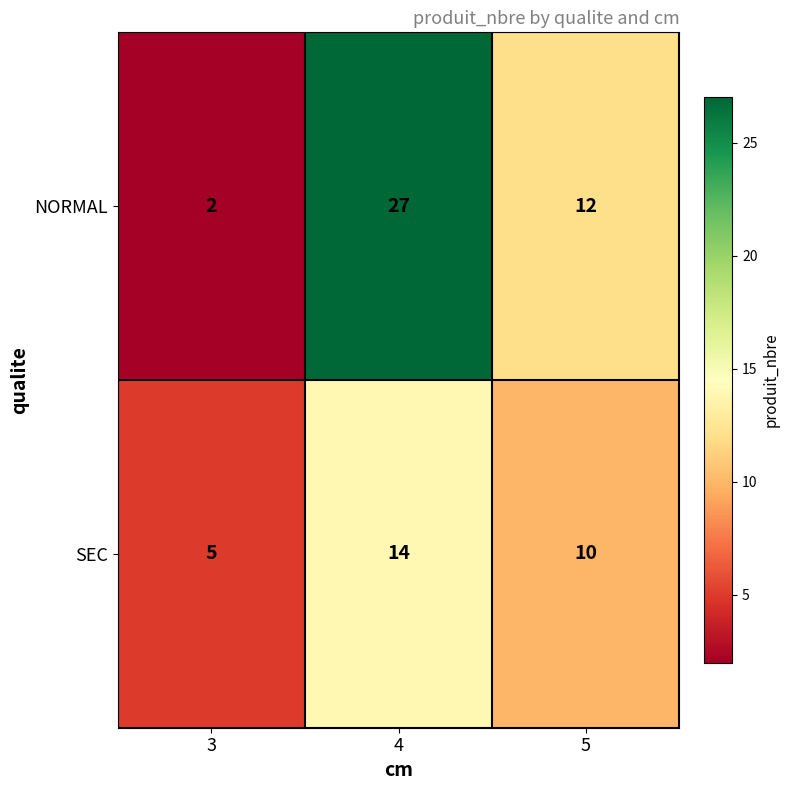

What is the highest value of the NORMAL series?

27